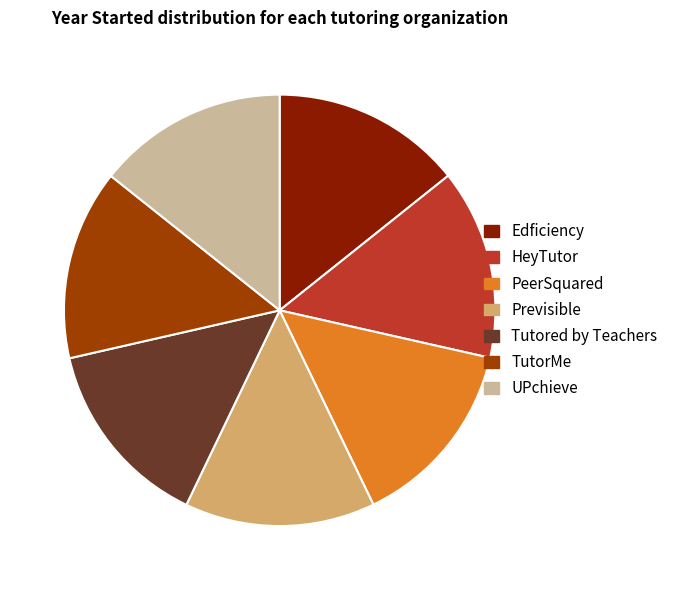

Is there any slice that represents more than half of the pie?

No